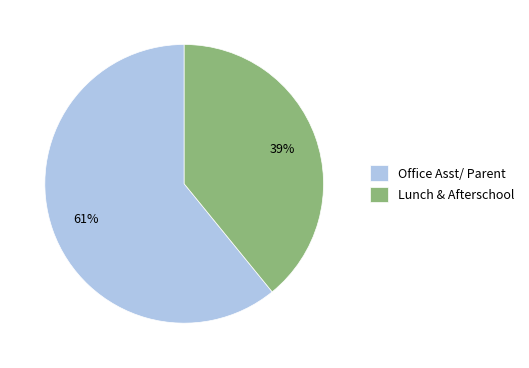

How many slices are in this pie chart?

2